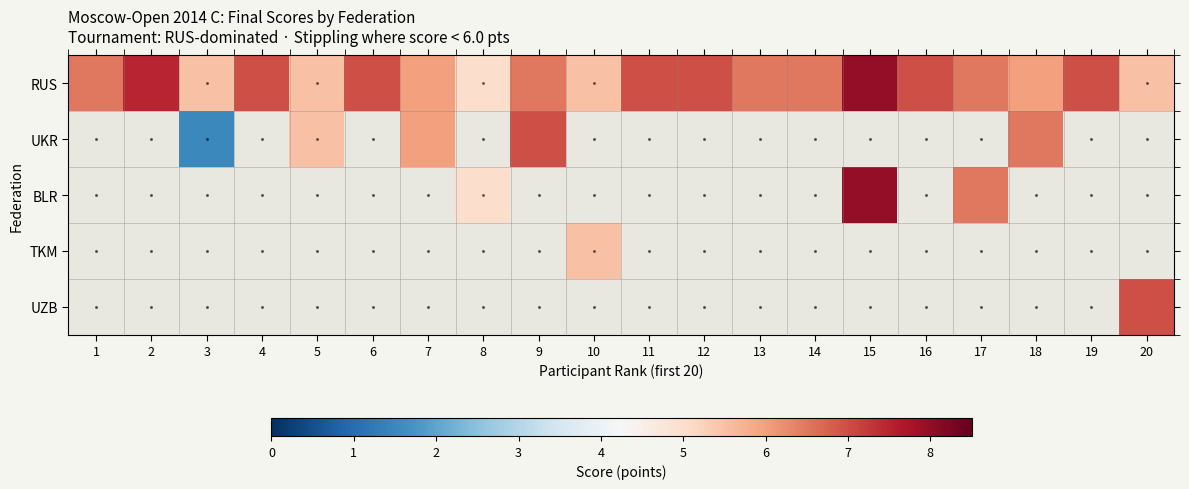

How many positive values does the TKM series have?

1